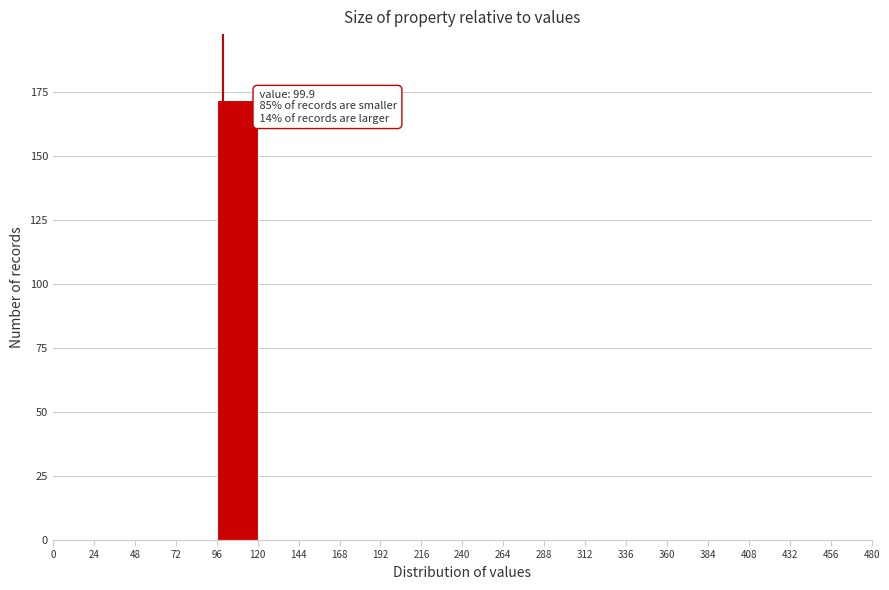

Over which range of the x-axis is the bar tallest?

96 to 120